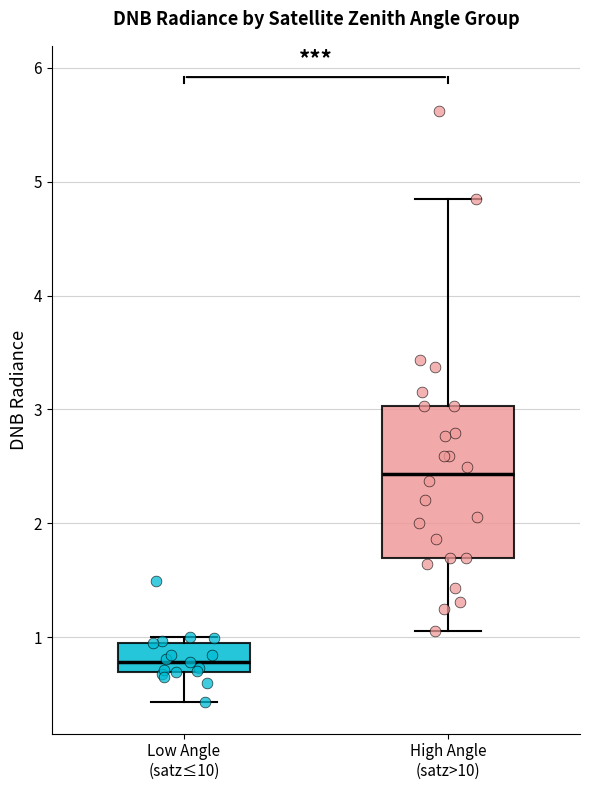

Which box has the lowest median line?

Low Angle (satz≤10)